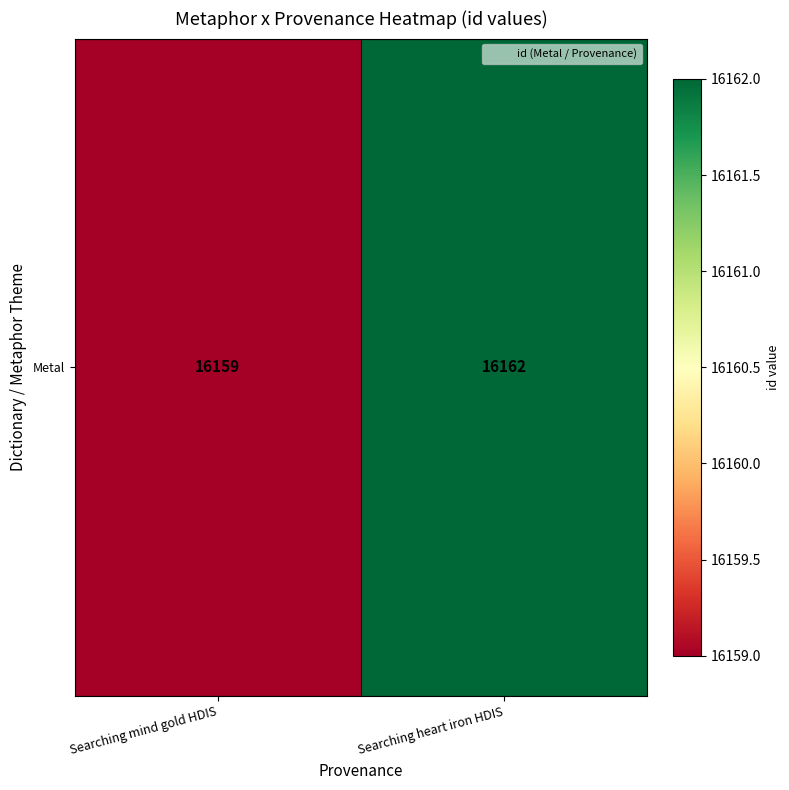

What is the smallest value displayed?

16159